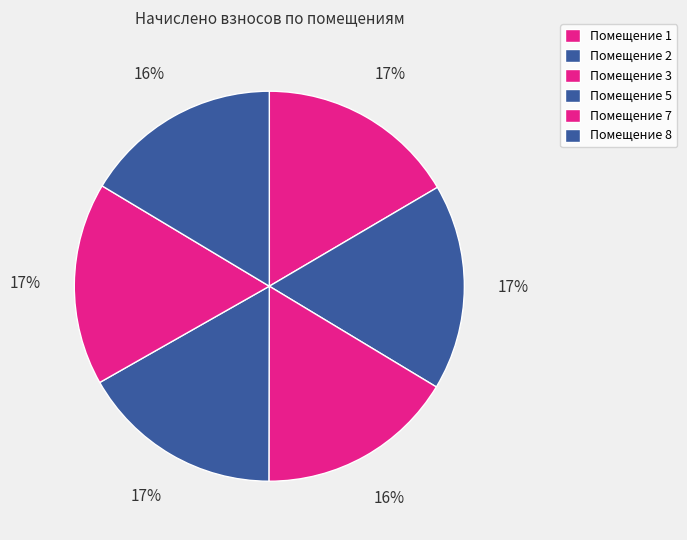

Count the number of slices in the pie.

6